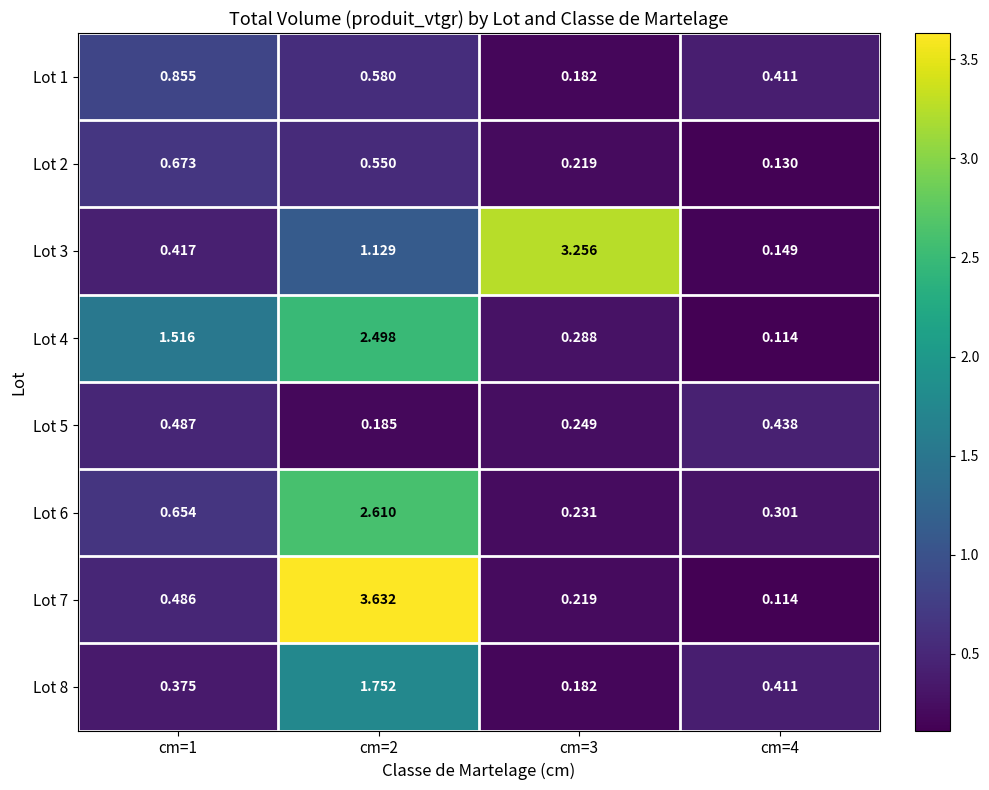

Is the value of Lot 2 at cm=3 greater than the value of Lot 1 at cm=1?

No